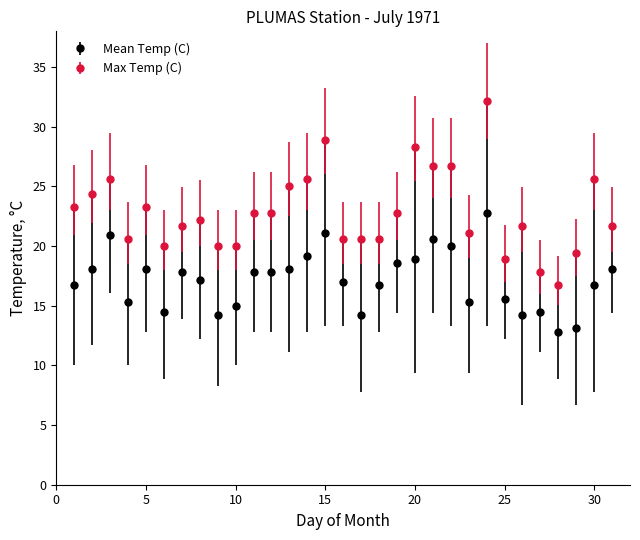

Which series has the widest spread of values?

Max Temp (C)